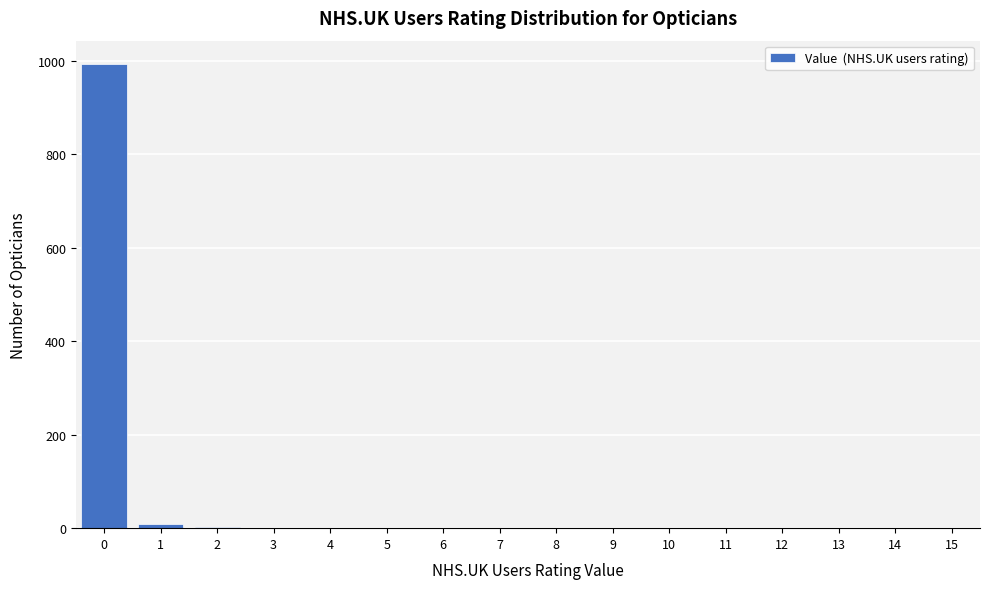

What is the sum of all values?

1004